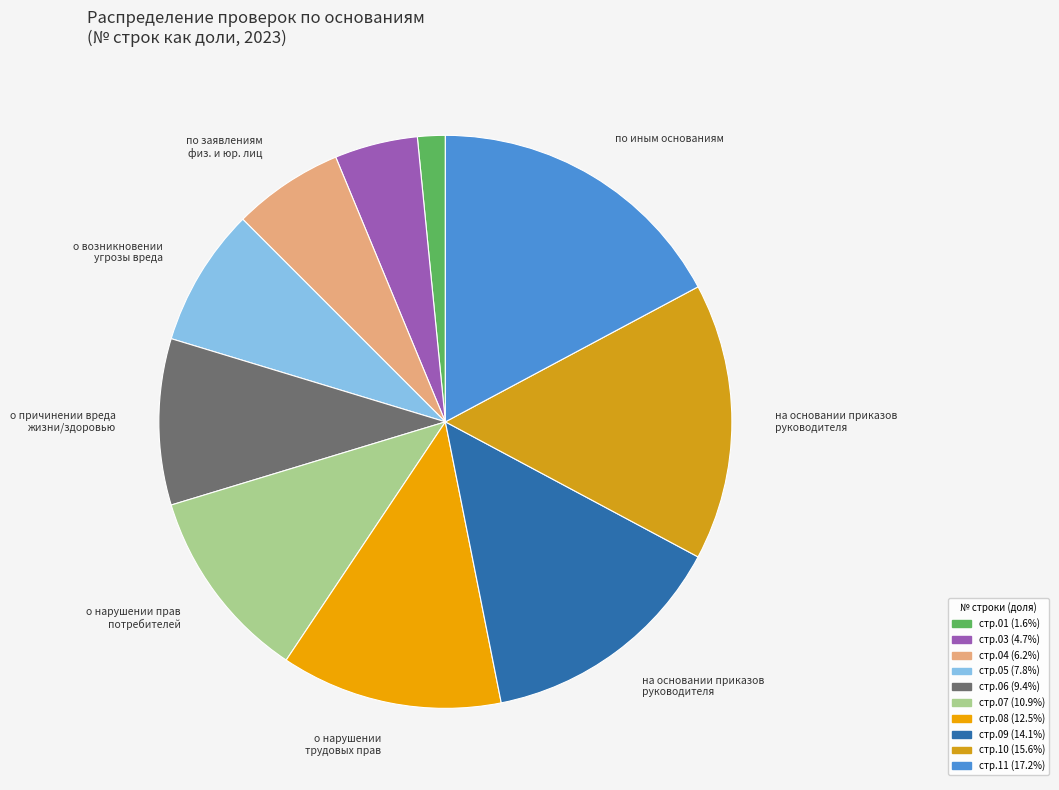

Count the number of slices in the pie.

10